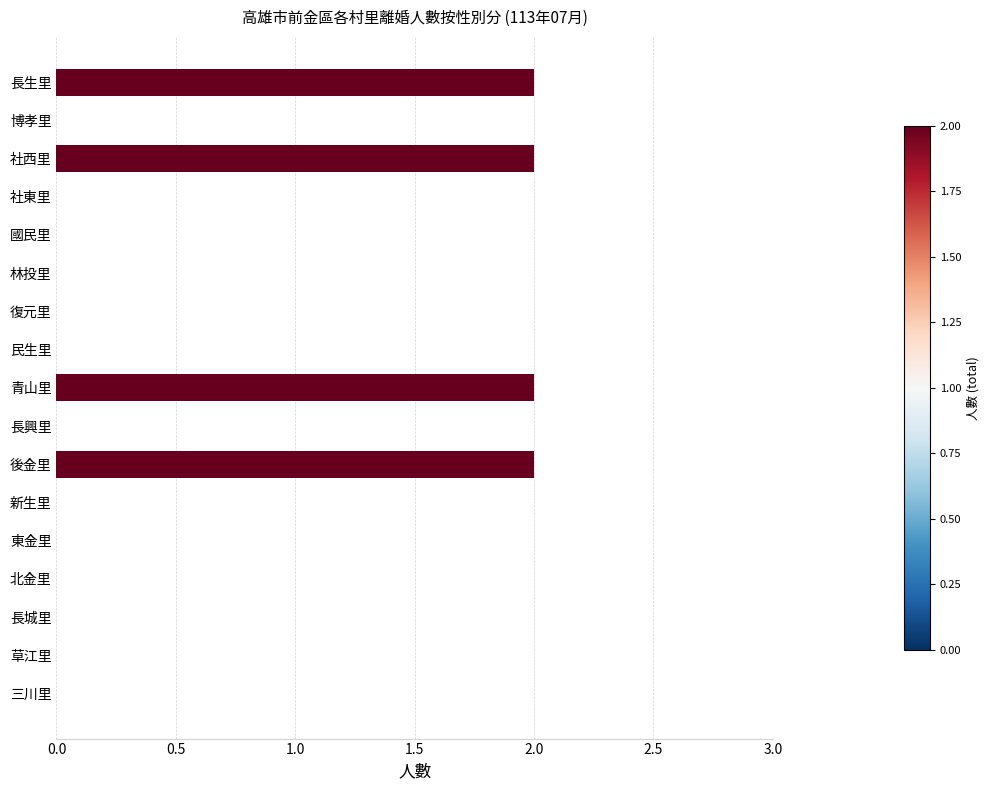

What is the sum of all values?

8